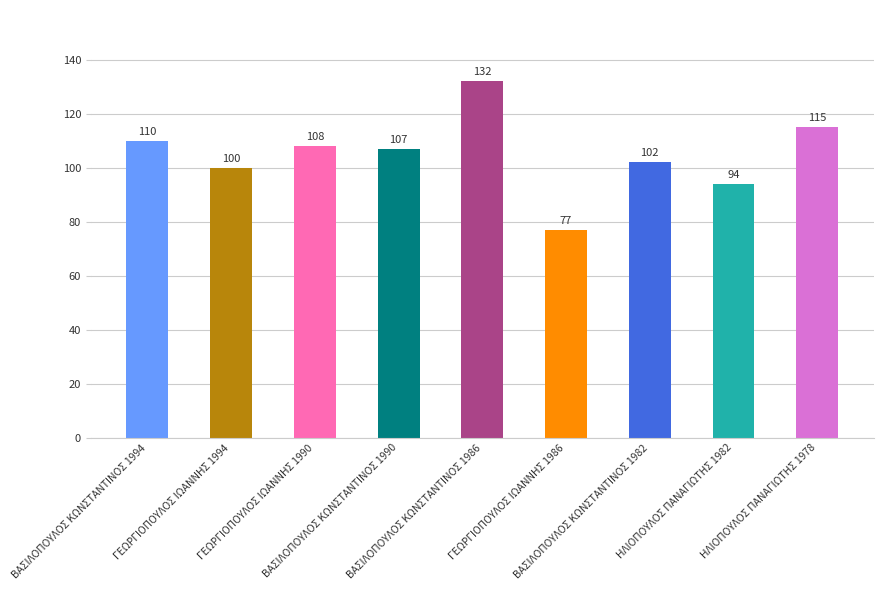

Count the number of data series in this chart.

1